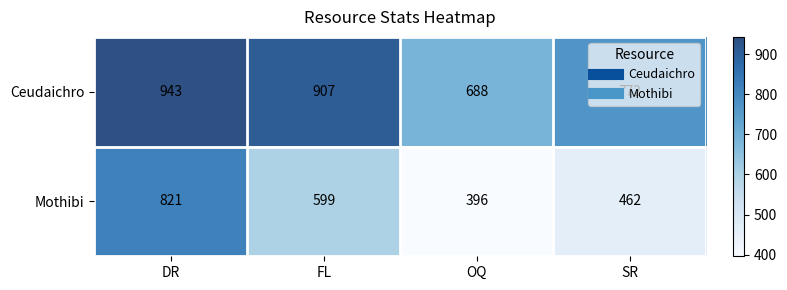

How many series are shown in this chart?

2